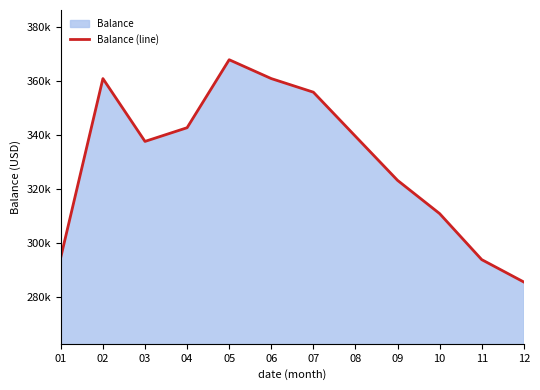

How many points are higher than both their immediate neighbors (excluding endpoints)?

2